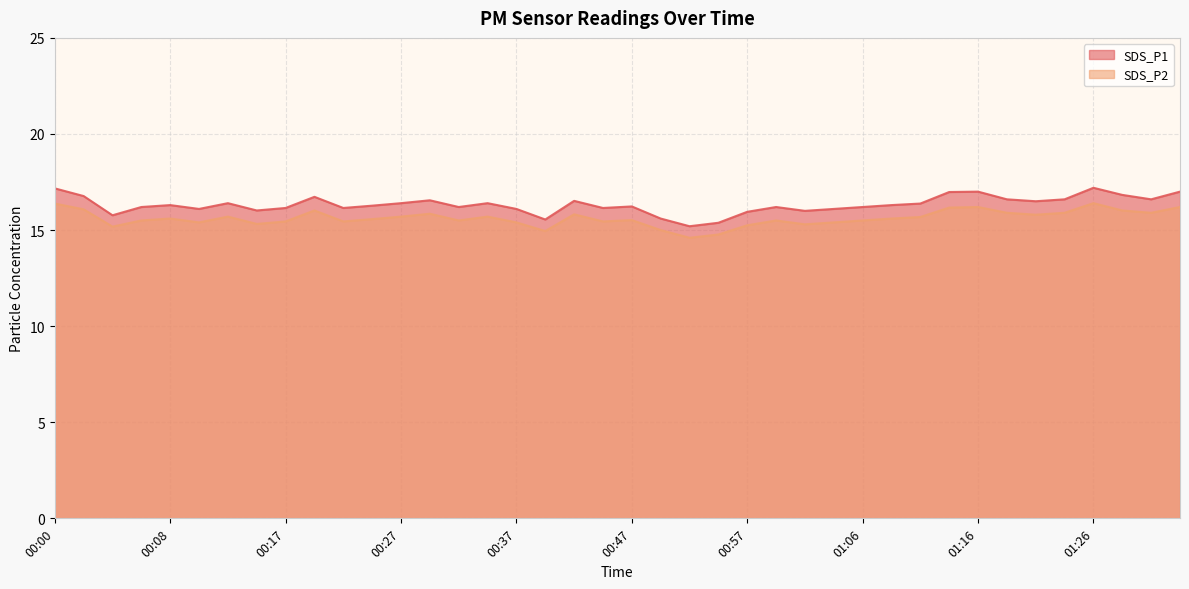

Reading left to right, extract all data points from this chart.

SDS_P1: 00:00=17.2	00:02=16.8	00:03=15.8	00:05=16.2	00:08=16.3	00:10=16.1	00:12=16.4	00:15=16.0	00:17=16.1	00:20=16.7	00:22=16.1	00:25=16.3	00:27=16.4	00:30=16.6	00:32=16.2	00:34=16.4	00:37=16.1	00:39=15.6	00:42=16.5	00:44=16.1	00:47=16.2	00:49=15.6	00:52=15.2	00:54=15.4	00:57=15.9	00:59=16.2	01:02=16.0	01:04=16.1	01:06=16.2	01:09=16.3	01:11=16.4	01:14=17.0	01:16=17.0	01:19=16.6	01:21=16.5	01:24=16.6	01:26=17.2	01:29=16.8	01:31=16.6	01:33=17.0
SDS_P2: 00:00=16.4	00:02=16.1	00:03=15.2	00:05=15.5	00:08=15.6	00:10=15.4	00:12=15.7	00:15=15.3	00:17=15.4	00:20=16.0	00:22=15.4	00:25=15.6	00:27=15.7	00:30=15.8	00:32=15.5	00:34=15.7	00:37=15.4	00:39=14.9	00:42=15.8	00:44=15.4	00:47=15.5	00:49=15.0	00:52=14.6	00:54=14.8	00:57=15.2	00:59=15.5	01:02=15.3	01:04=15.4	01:06=15.5	01:09=15.6	01:11=15.7	01:14=16.2	01:16=16.2	01:19=15.9	01:21=15.8	01:24=15.9	01:26=16.4	01:29=16.0	01:31=15.9	01:33=16.2